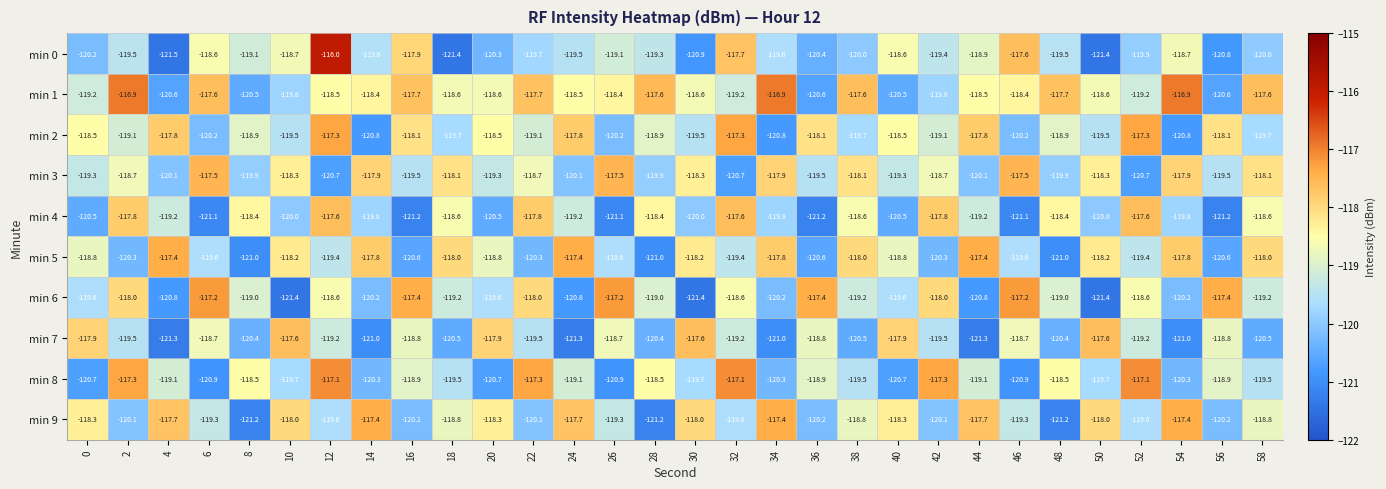

What is the difference between the highest and lowest values at 28?

3.6